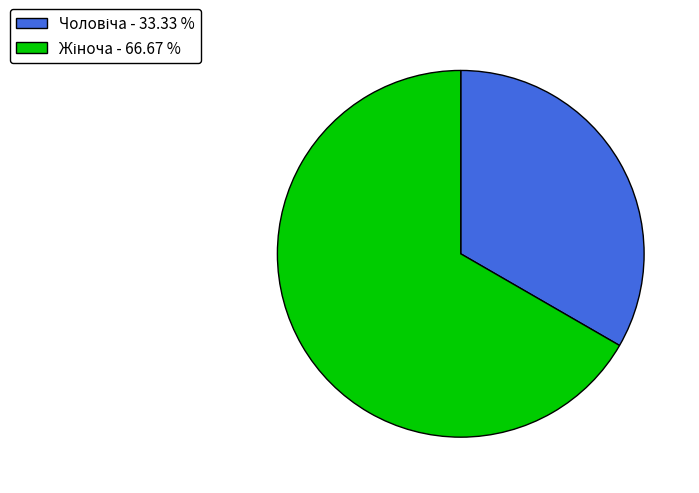

Rank the categories by value from highest to lowest.

Жіноча, Чоловіча